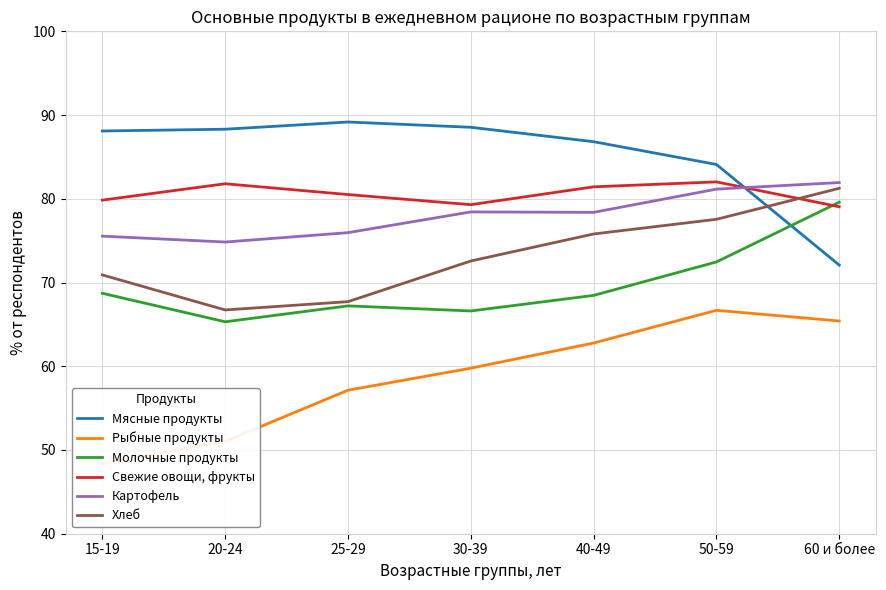

How many values in the Молочные продукты series exceed 68?

4